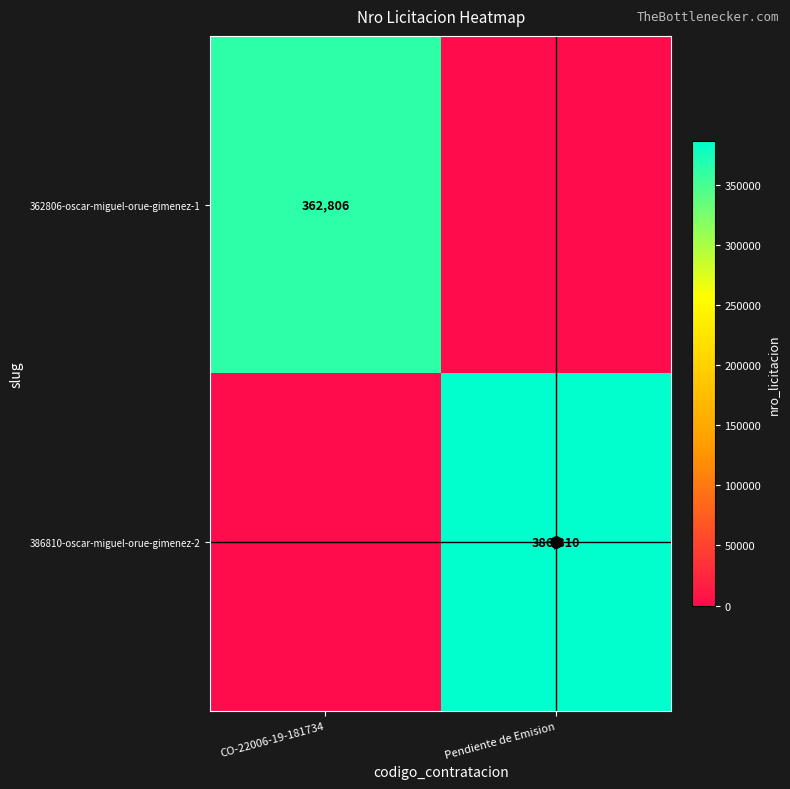

At how many categories does at least one series exceed 284833?

2